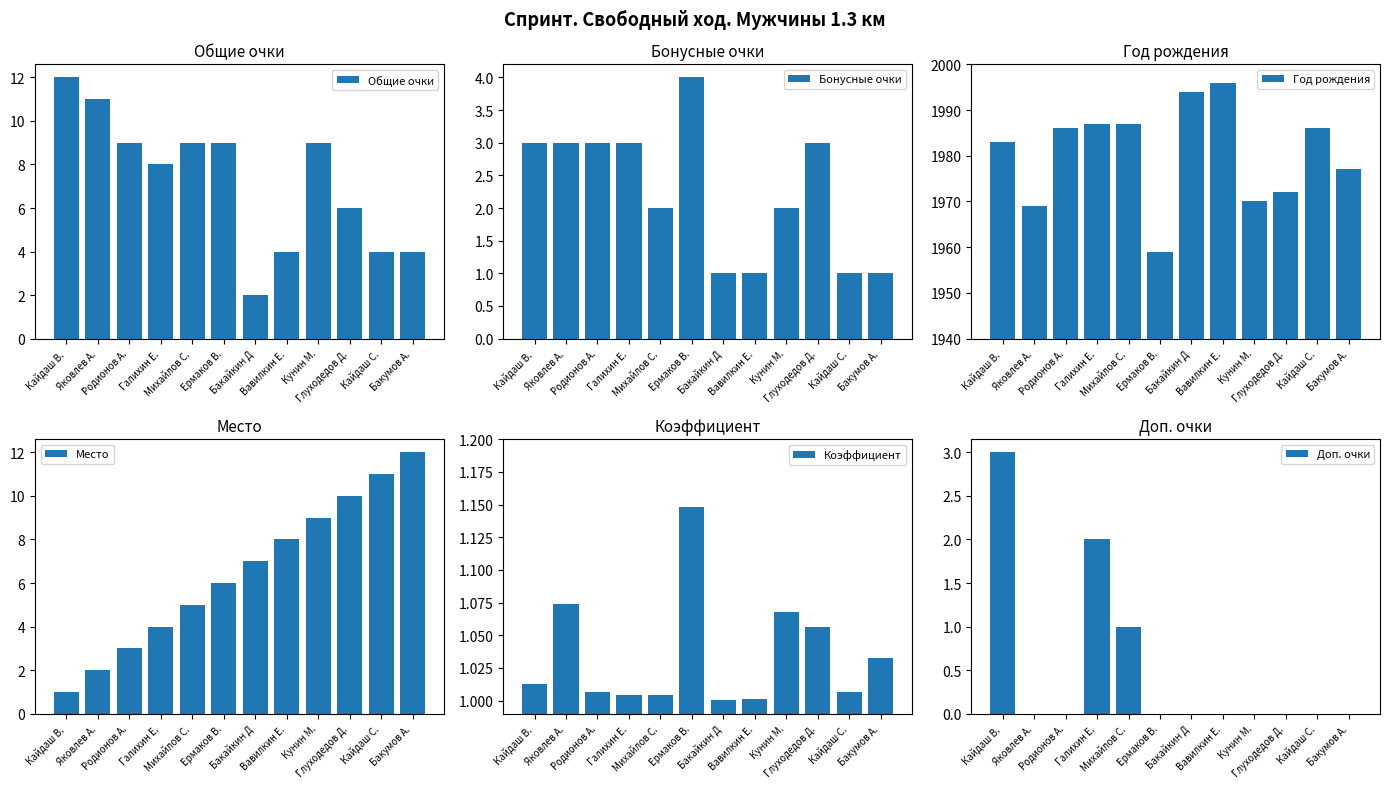

What is the difference between the second highest and second lowest values in the Коэффициент series?

0.1